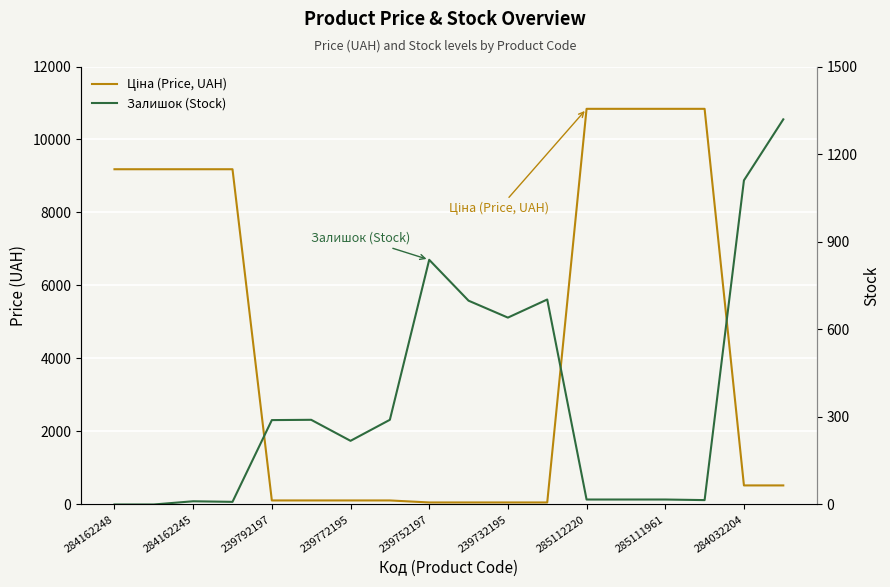

How many times do Залишок (Stock) and Ціна (Price, UAH) cross each other?

3